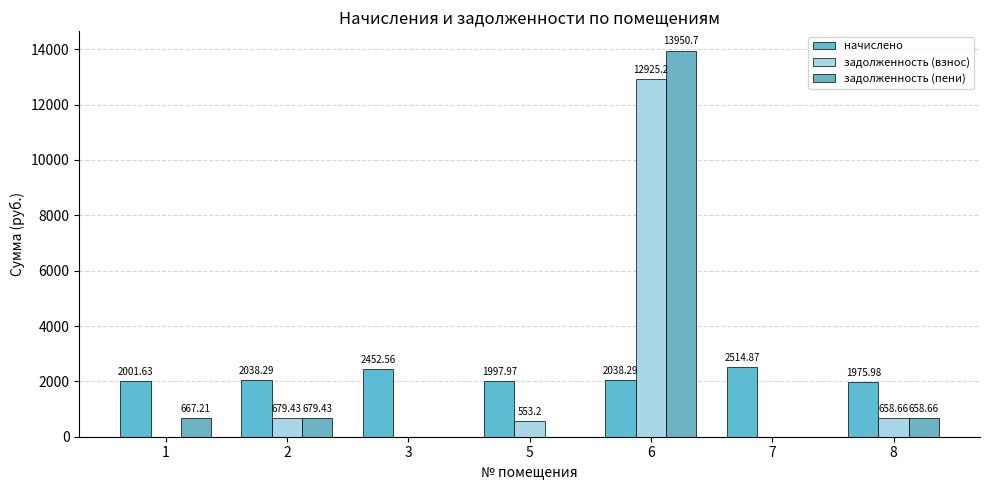

At 8, list the series in order from smallest to largest.

задолженность (взнос), задолженность (пени), начислено